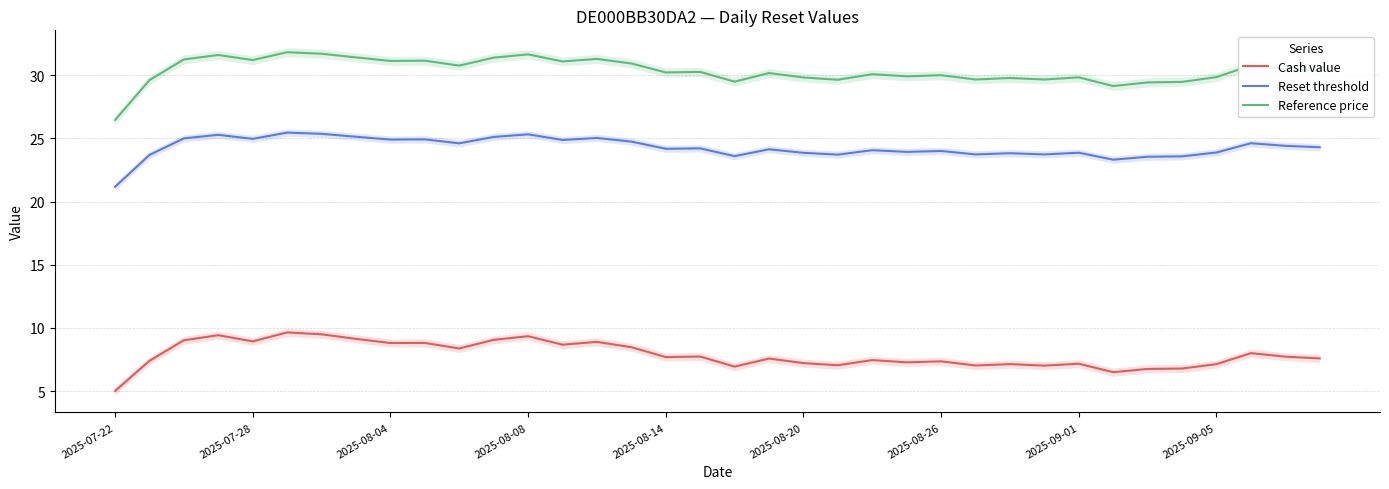

At how many categories does at least one series exceed 15?

36